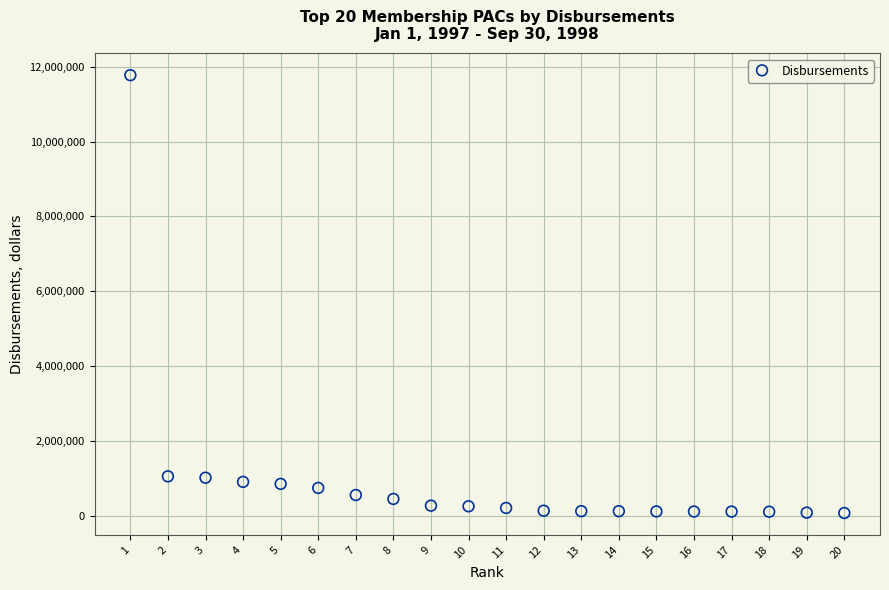

What is the range of Y values (max minus min)?

11708211